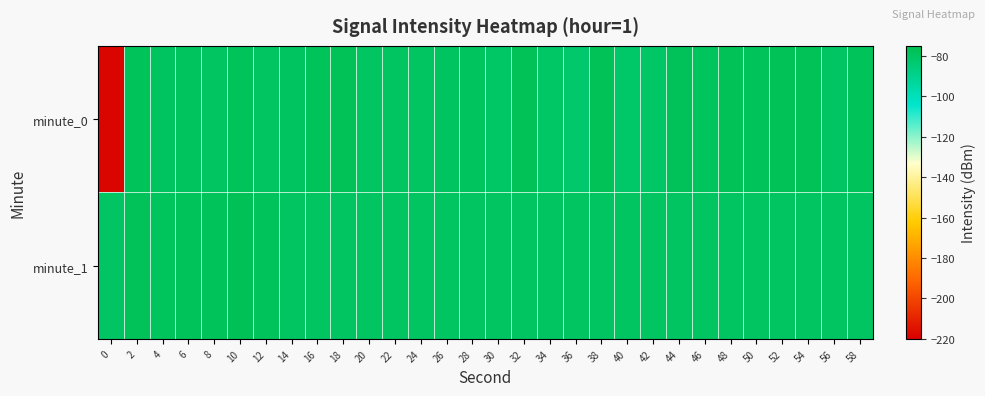

Between 36 and 32, which is larger?

32